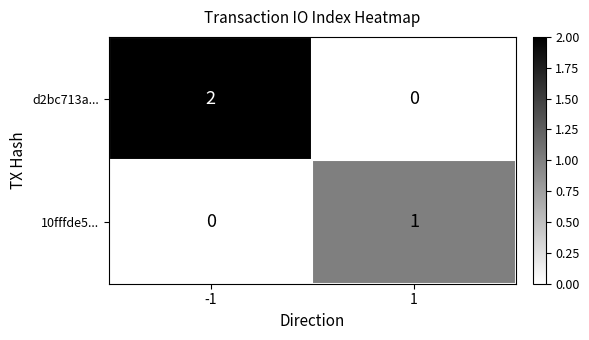

Reading left to right, list all the values displayed in this chart.

d2bc713a...: 2	0
10fffde5...: 0	1